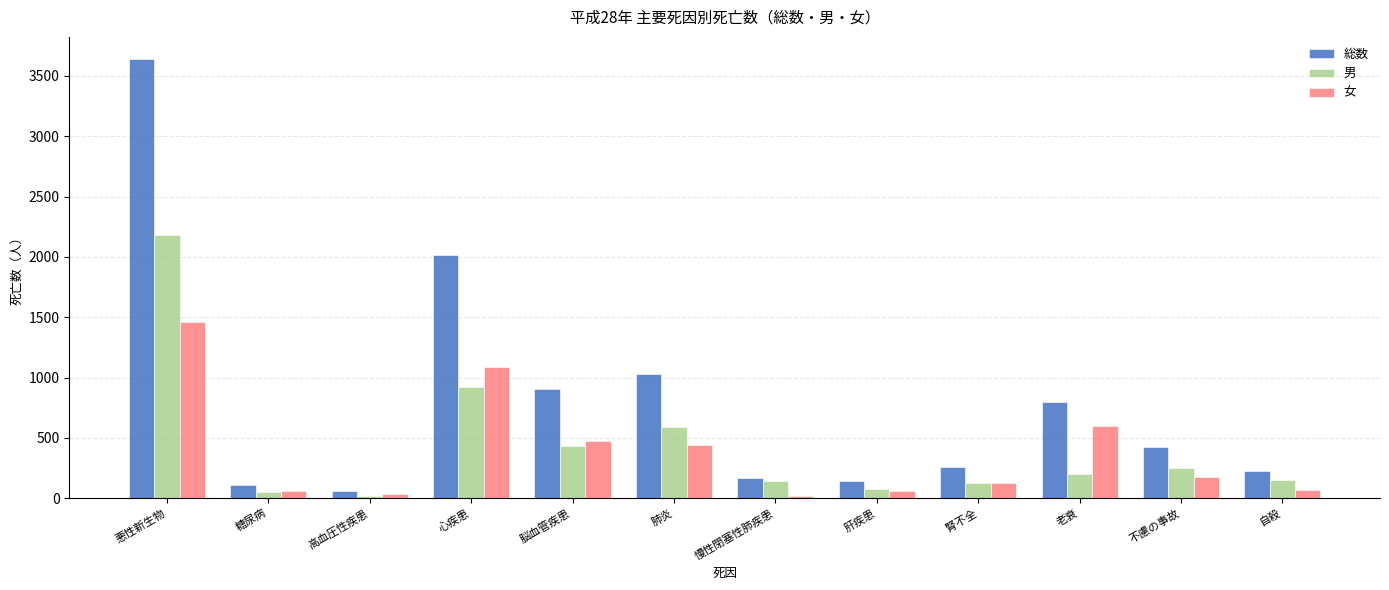

What is the value of the 男 bar at the 2nd from the left?

52